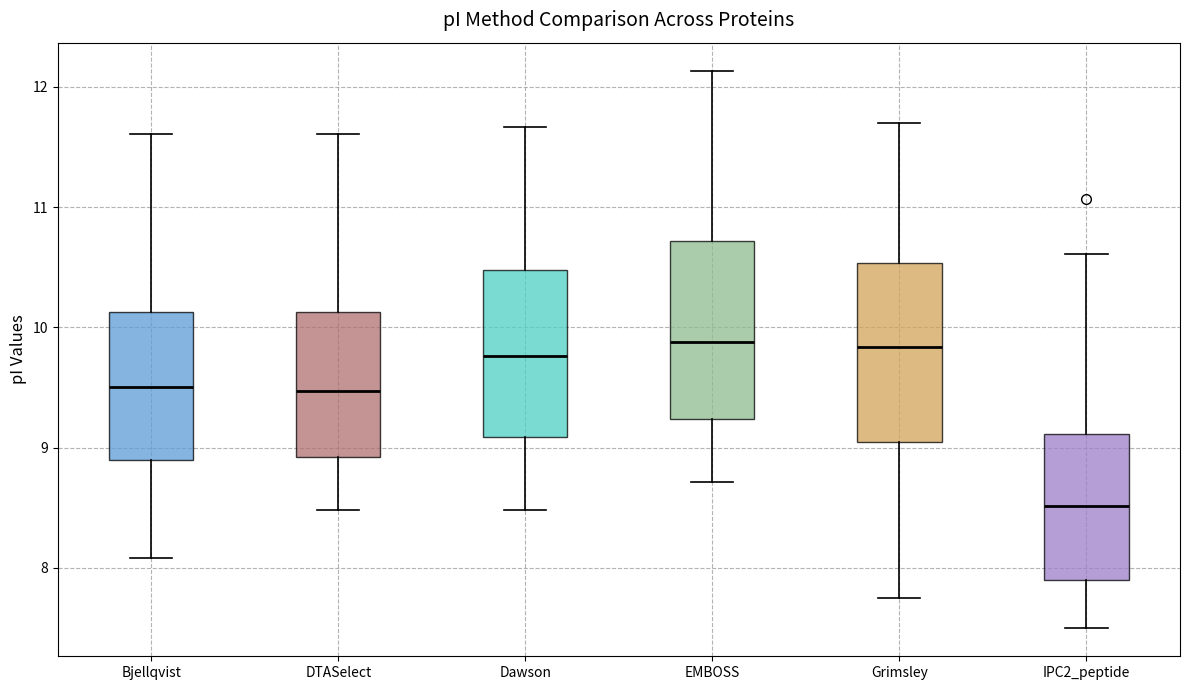

Where does the median line of the box for DTASelect sit on the y-axis? The values are not printed on the chart, so give them approximately, as read against the axis.

9.5